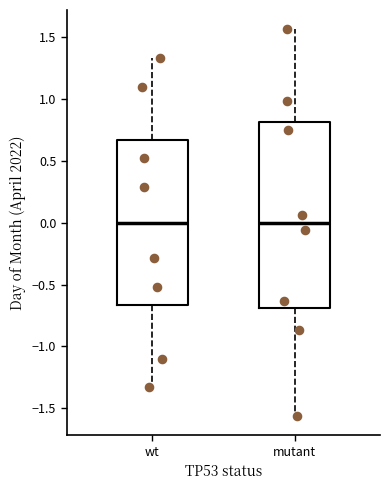

Reading left to right, read every box against the y-axis: the position of its median line, the range the box covers, and the ends of its whiskers. The values are not printed on the chart, so give them approximately, as read against the axis.

wt: median 0.00, box -0.65 to 0.65, whiskers -1.35 to 1.35
mutant: median 0.00, box -0.70 to 0.80, whiskers -1.55 to 1.55